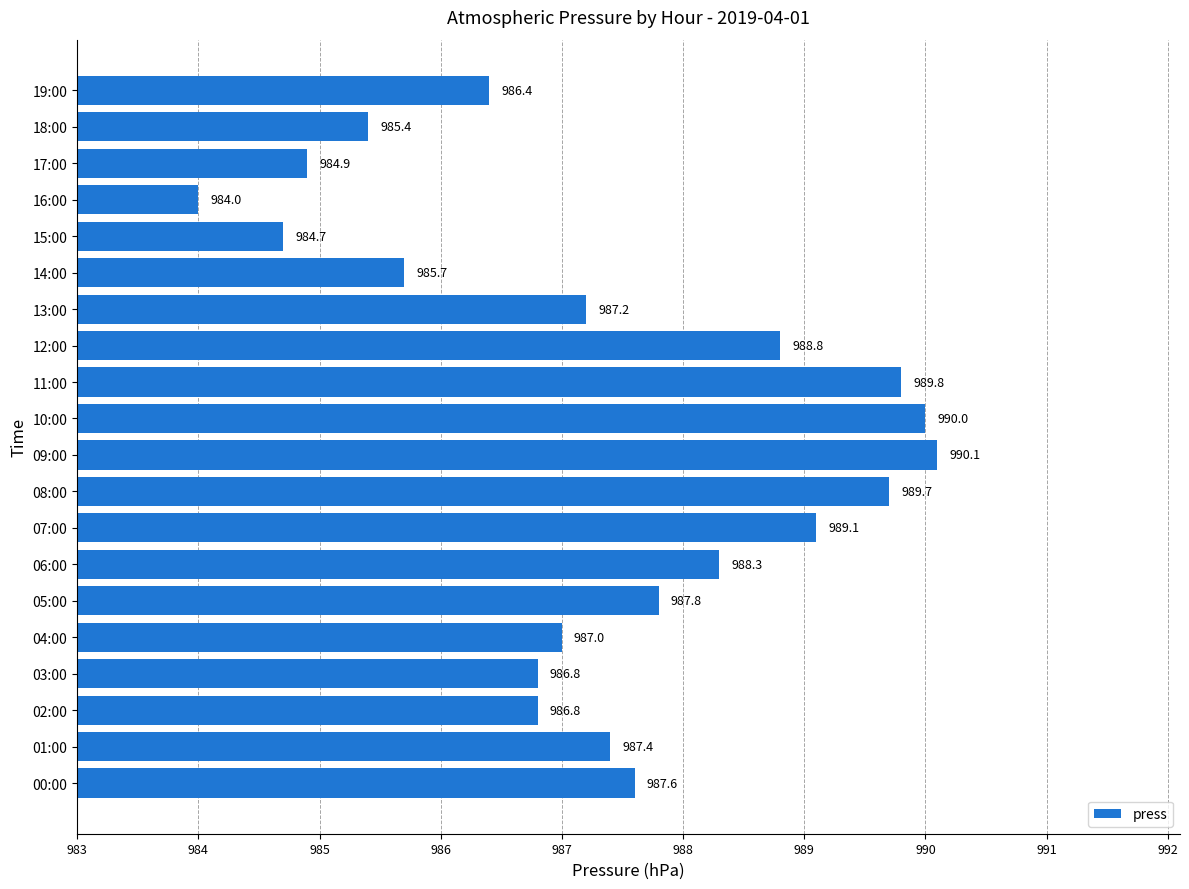

Count the number of data series in this chart.

1